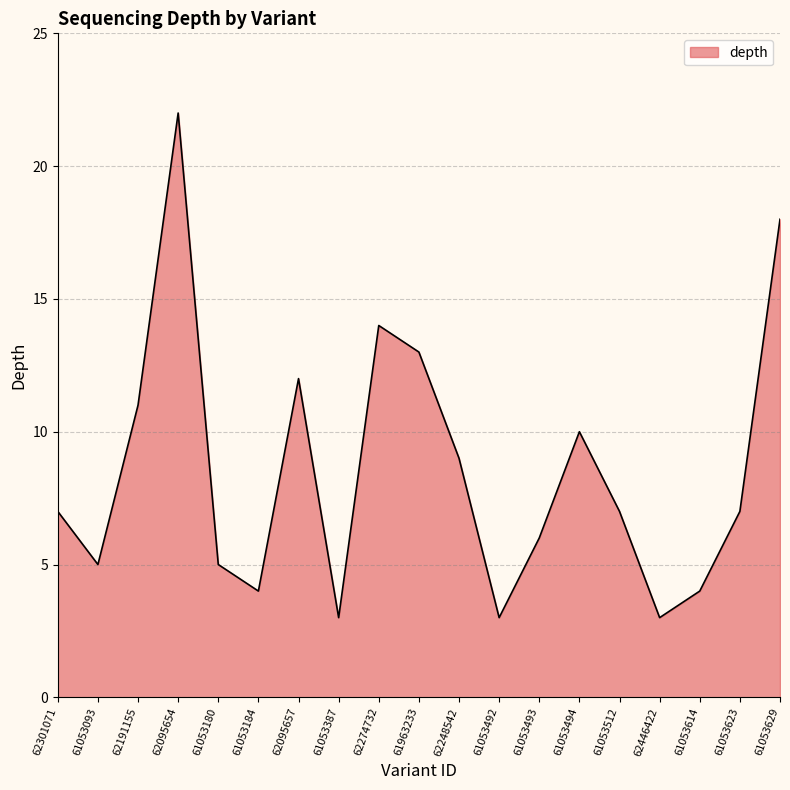

Reading left to right, transcribe all the data shown in this chart.

62301071=7	61053093=5	62191155=11	62095654=22	61053180=5	61053184=4	62095657=12	61053387=3	62274732=14	61963233=13	62248542=9	61053492=3	61053493=6	61053494=10	61053512=7	62446422=3	61053614=4	61053623=7	61053629=18